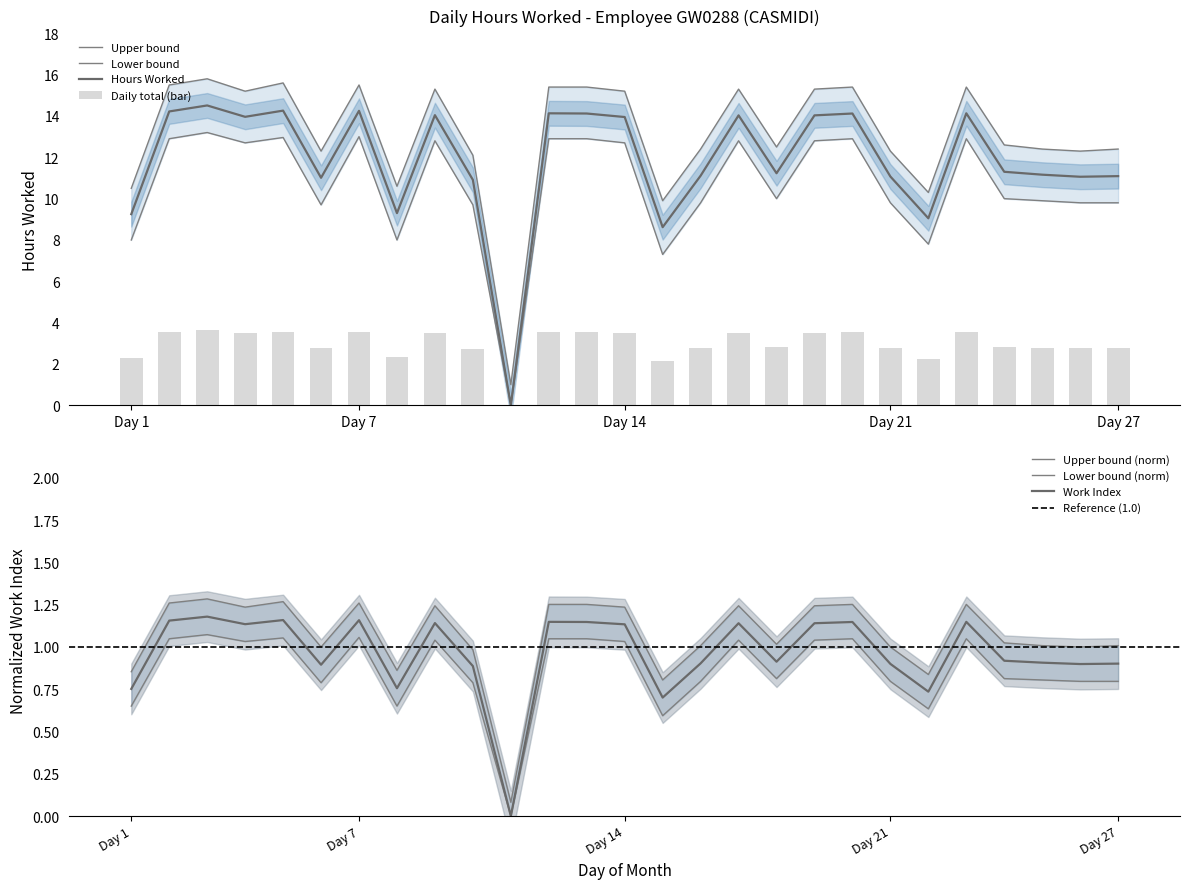

Rank the series by their maximum value, from lowest to highest.

Lower Band, Hours Worked, Upper Band